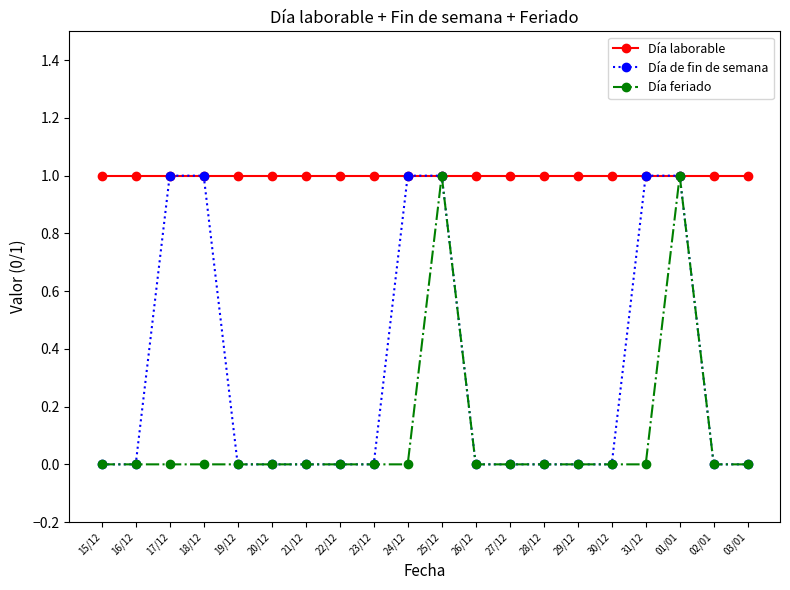

Reading left to right, transcribe all the data shown in this chart.

Día laborable: 15/12=1	16/12=1	17/12=1	18/12=1	19/12=1	20/12=1	21/12=1	22/12=1	23/12=1	24/12=1	25/12=1	26/12=1	27/12=1	28/12=1	29/12=1	30/12=1	31/12=1	01/01=1	02/01=1	03/01=1
Día de fin de semana: 15/12=0	16/12=0	17/12=1	18/12=1	19/12=0	20/12=0	21/12=0	22/12=0	23/12=0	24/12=1	25/12=1	26/12=0	27/12=0	28/12=0	29/12=0	30/12=0	31/12=1	01/01=1	02/01=0	03/01=0
Día feriado: 15/12=0	16/12=0	17/12=0	18/12=0	19/12=0	20/12=0	21/12=0	22/12=0	23/12=0	24/12=0	25/12=1	26/12=0	27/12=0	28/12=0	29/12=0	30/12=0	31/12=0	01/01=1	02/01=0	03/01=0